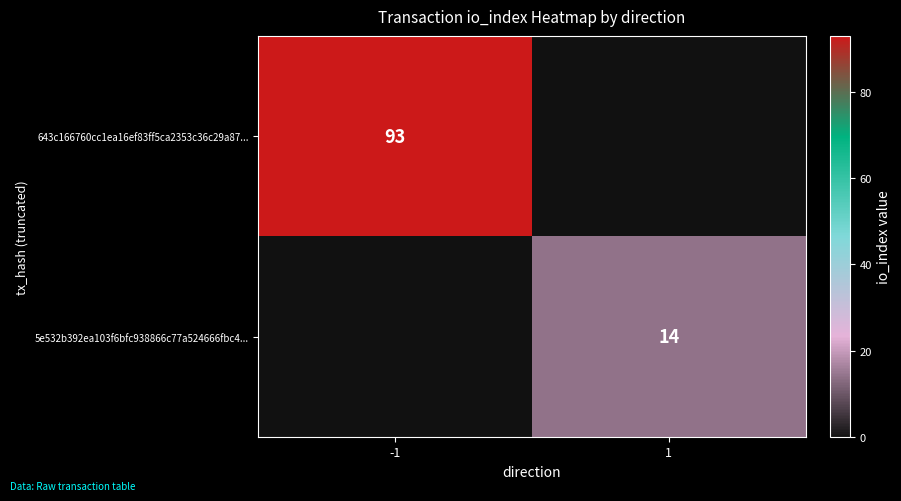

True or false: 5e532b392ea103f6bfc938866c77a524666fbc4... has a value of 6 at 1.

False